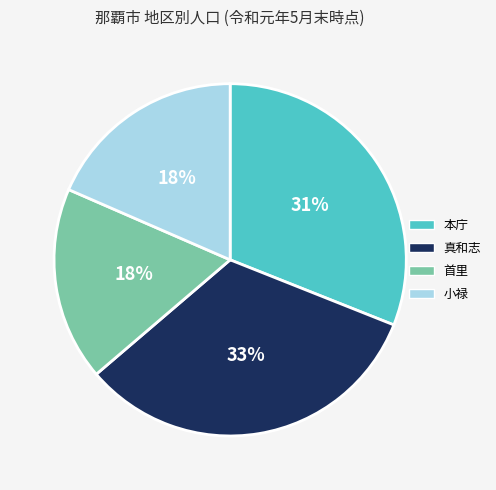

What is the largest slice in the pie chart?

真和志